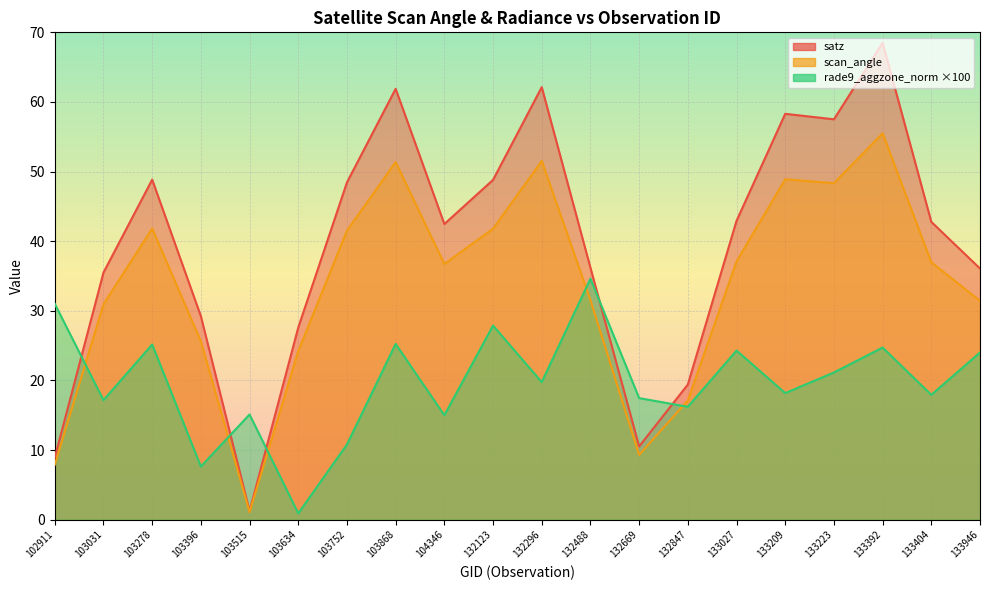

Where do rade9_aggzone_norm and satz first cross each other?

102911 and 103031